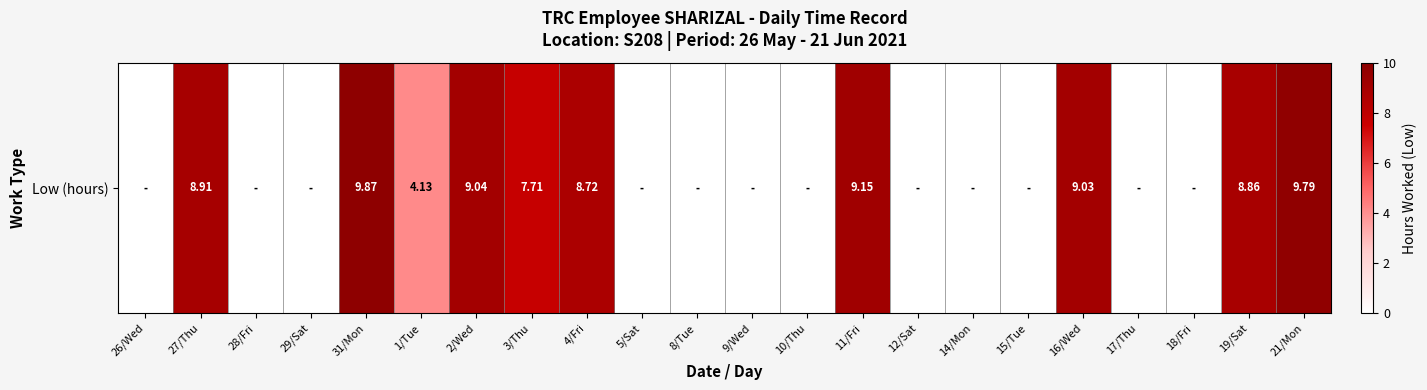

Rank the categories by value from highest to lowest.

31/Mon, 21/Mon, 11/Fri, 2/Wed, 16/Wed, 27/Thu, 19/Sat, 4/Fri, 3/Thu, 1/Tue, 26/Wed, 28/Fri, 29/Sat, 5/Sat, 8/Tue, 9/Wed, 10/Thu, 12/Sat, 14/Mon, 15/Tue, 17/Thu, 18/Fri